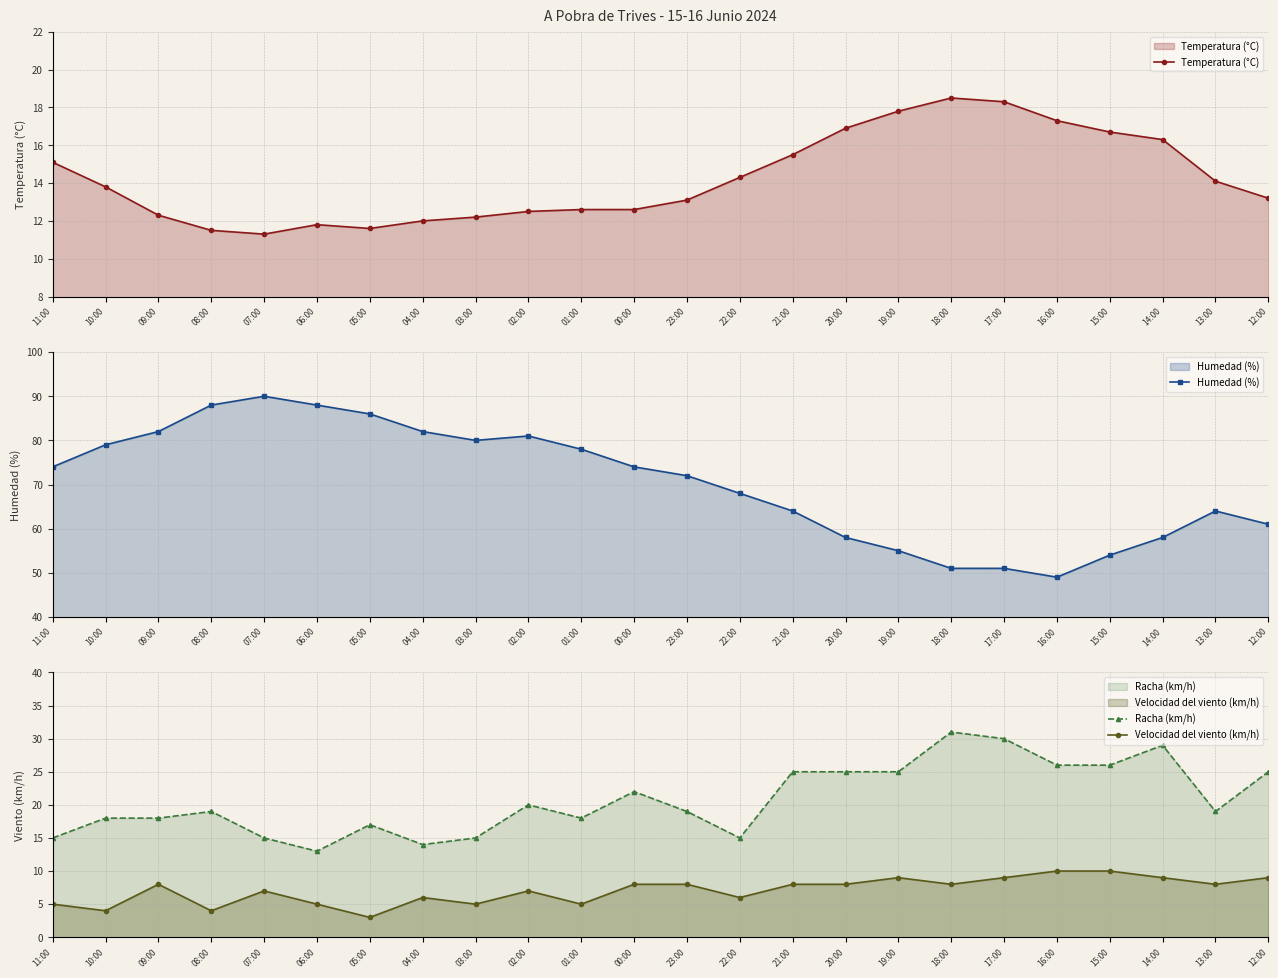

What are all the series names shown in the legend?

Temperatura (°C), Humedad (%), Racha (km/h), Velocidad del viento (km/h)